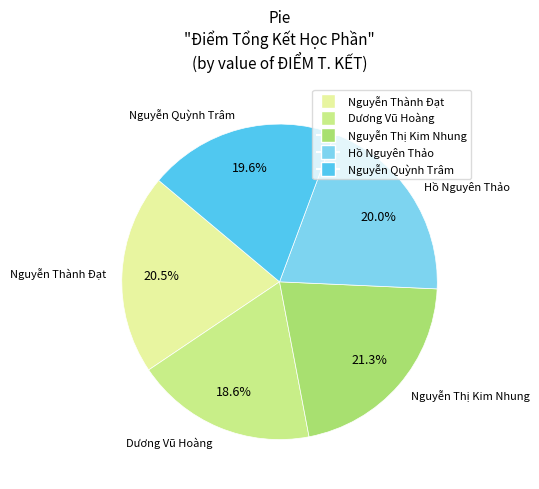

How much of the chart is everything except Nguyễn Thành Đạt?

79.5%